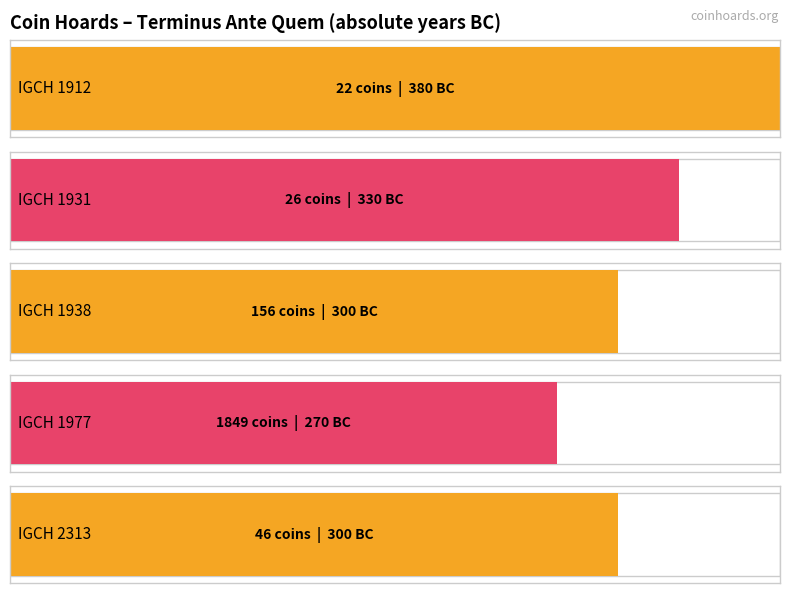

Reading right to left, transcribe all the data shown in this chart.

IGCH 2313=-300	IGCH 1977=-270	IGCH 1938=-300	IGCH 1931=-330	IGCH 1912=-380